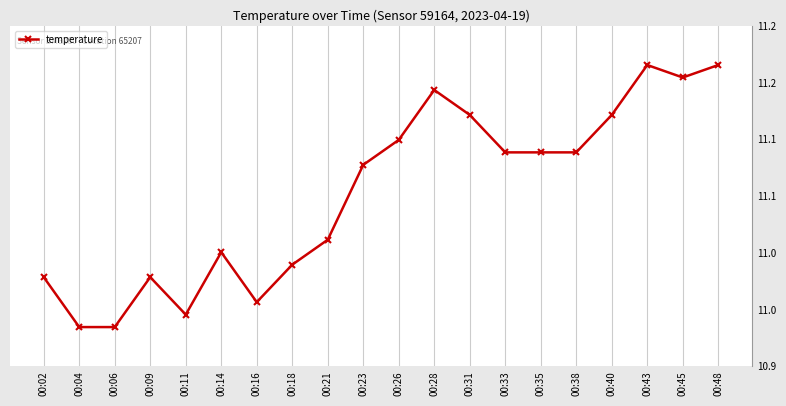

At which category does the data reach its first local valley?

00:11